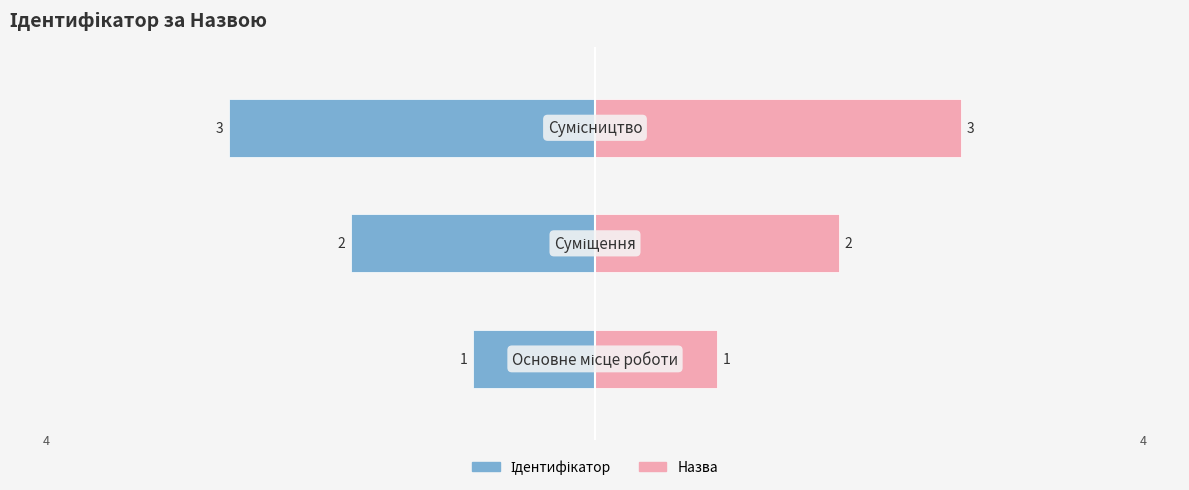

What is the sum of all Назва values?

6